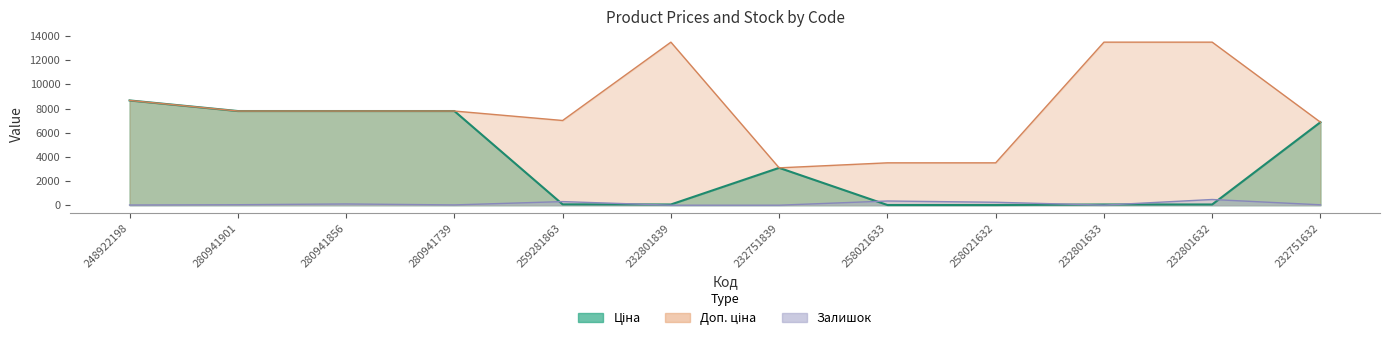

How many data points does each series have?

12